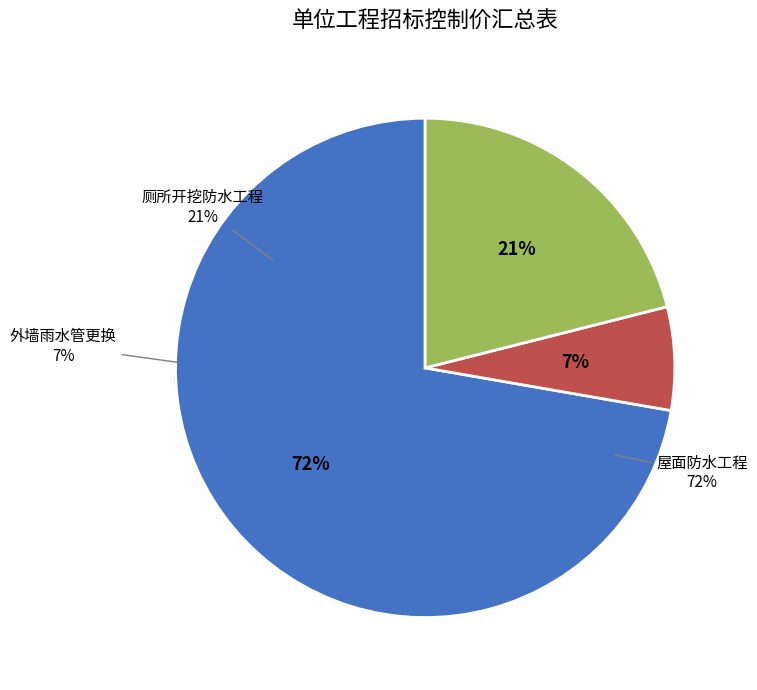

To the nearest percent, what percentage of the pie is 厕所开挖防水工程?

21%